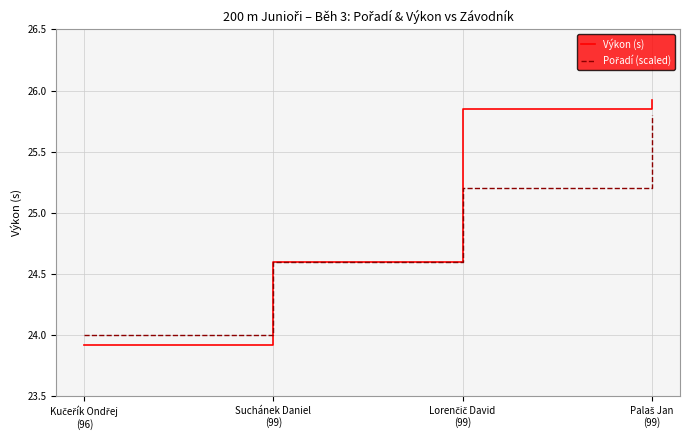

True or false: Výkon (s) has more than 0 points higher than both neighbors.

False